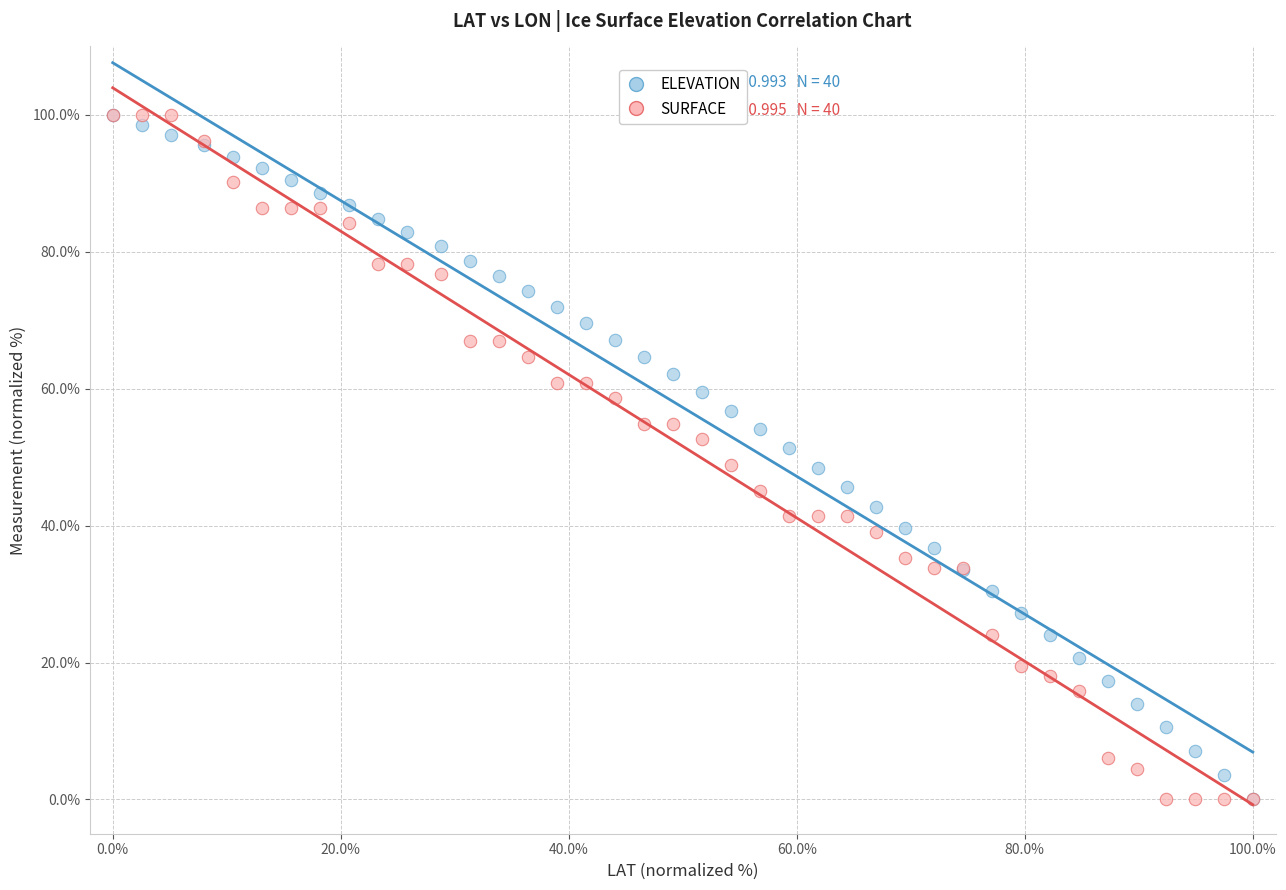

What are all the series names shown in the legend?

ELEVATION, SURFACE